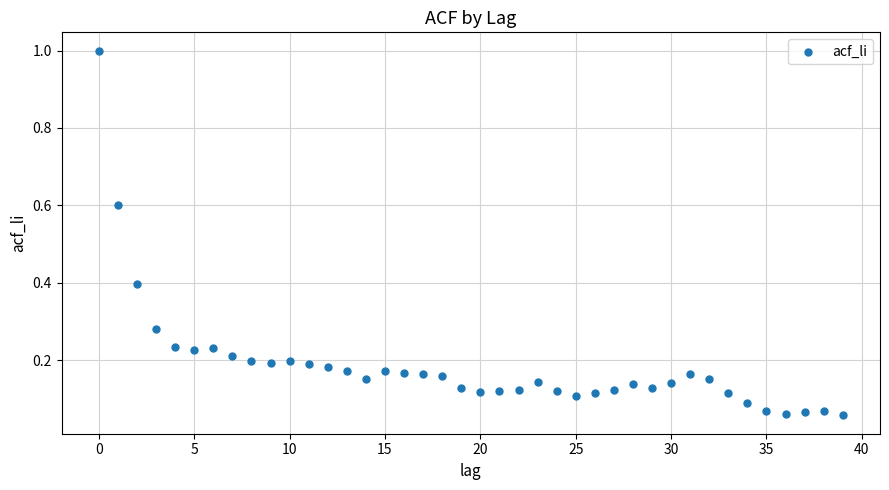

What is the range of Y values (max minus min)?

0.9